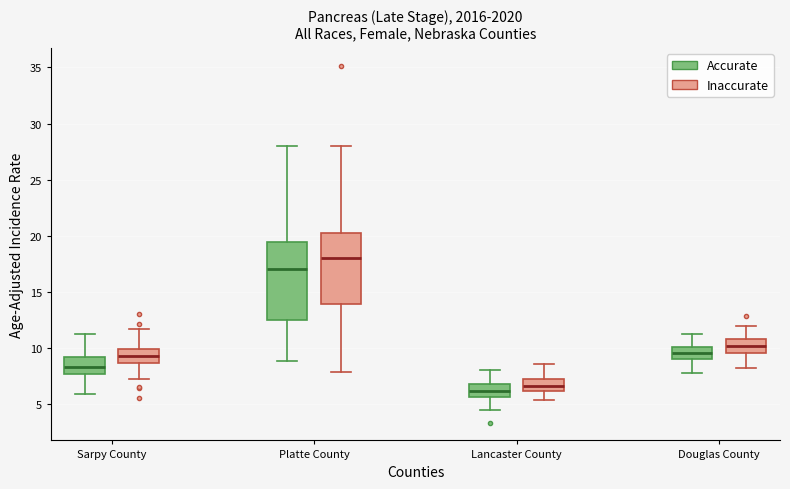

Which box is the tallest, from its lower edge to its upper edge?

Platte County (Accurate)